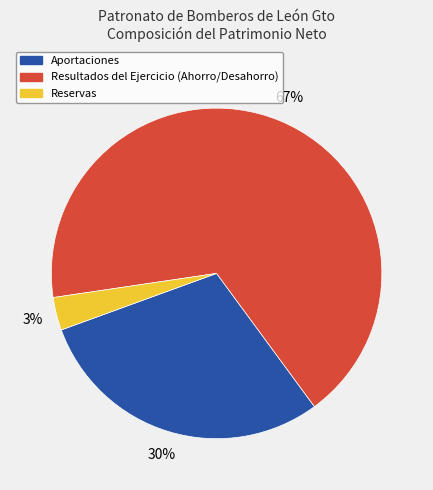

Does Resultados del Ejercicio (Ahorro/Desahorro) represent more than half of the total?

Yes